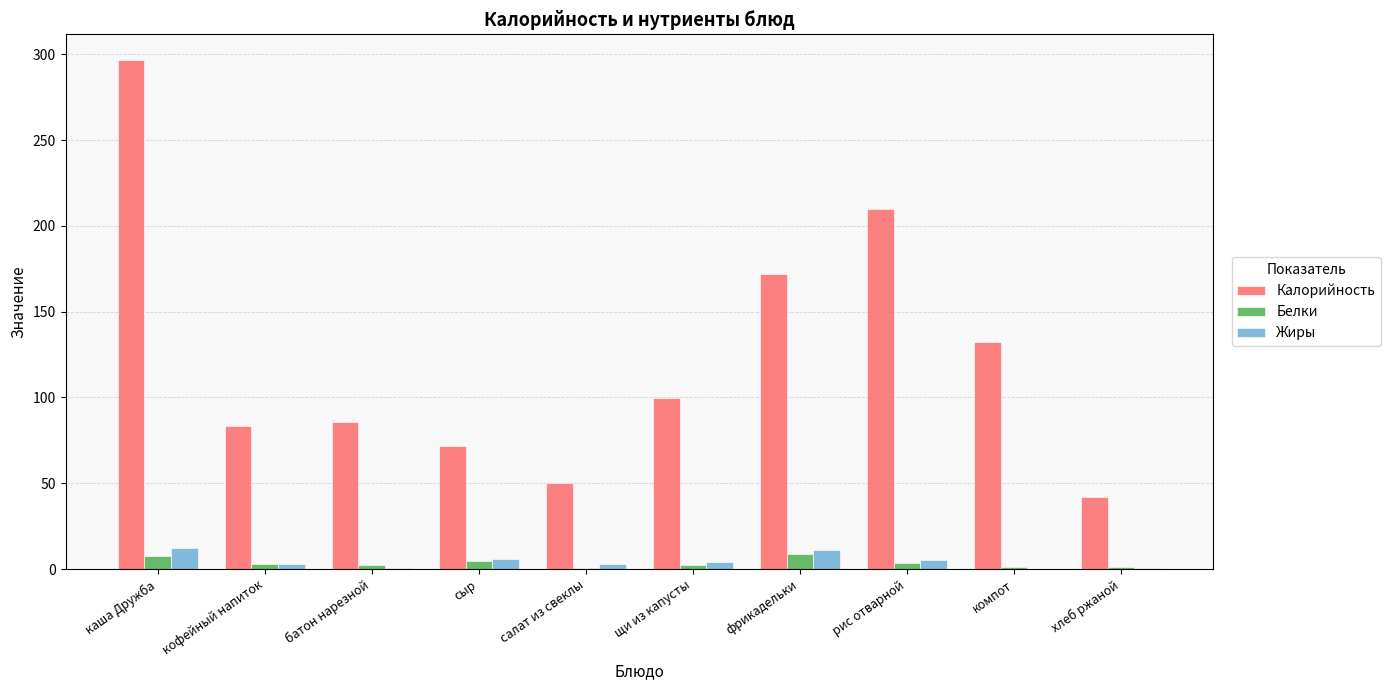

The value of Жиры at каша Дружба is 12.2. True or false?

True